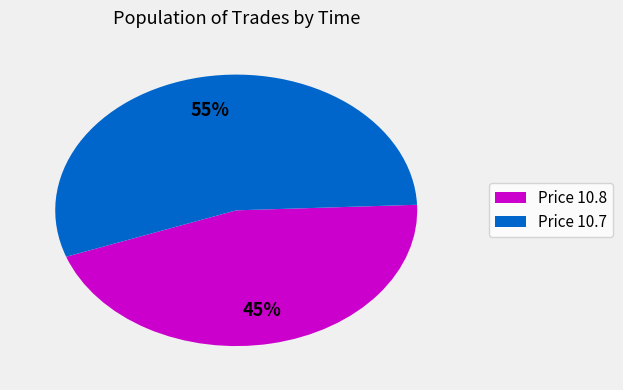

Approximately how many times larger is the value at Price 10.7 compared to Price 10.8?

1.2